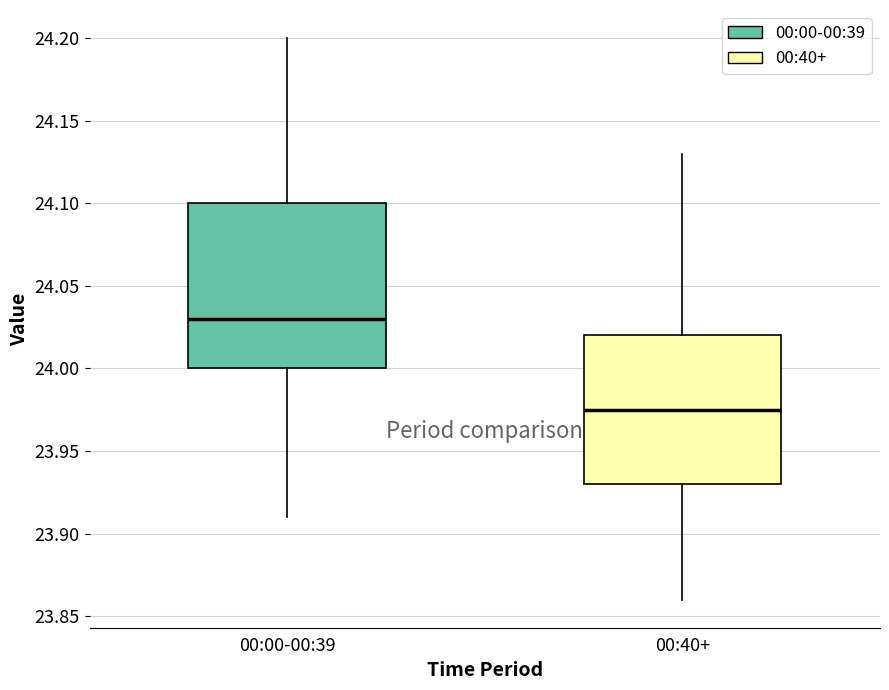

Reading left to right, read every box against the y-axis: the position of its median line, the range the box covers, and the ends of its whiskers. The values are not printed on the chart, so give them approximately, as read against the axis.

00:00-00:39: median 24.030, box 24.000 to 24.100, whiskers 23.910 to 24.200
00:40+: median 23.975, box 23.930 to 24.020, whiskers 23.860 to 24.130